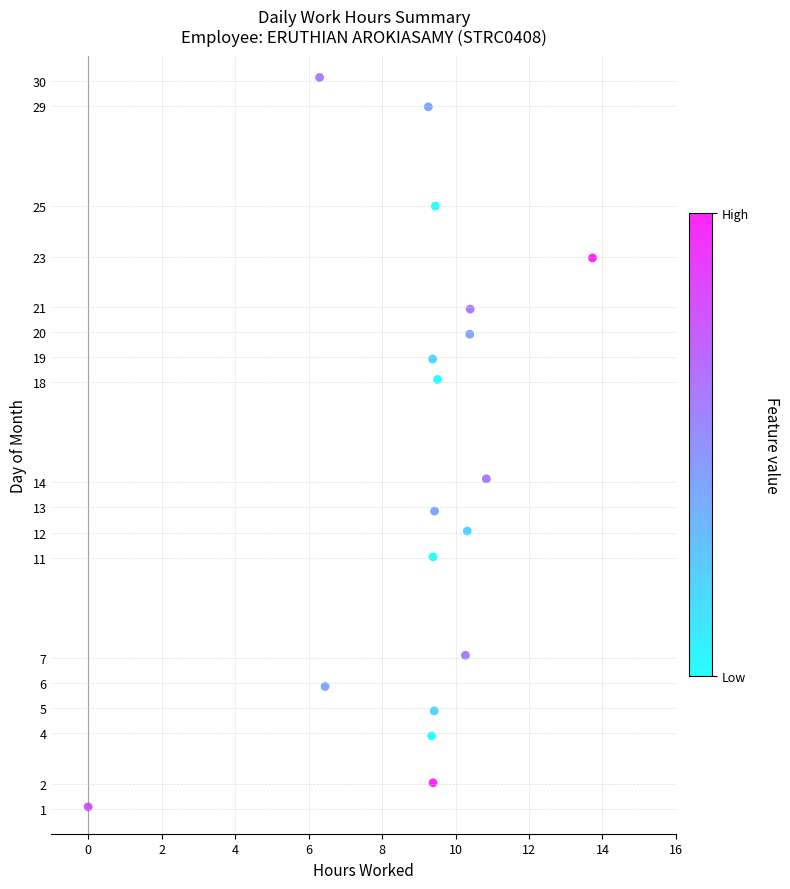

What Y value in the scatter plot is closest to 15?

14.1